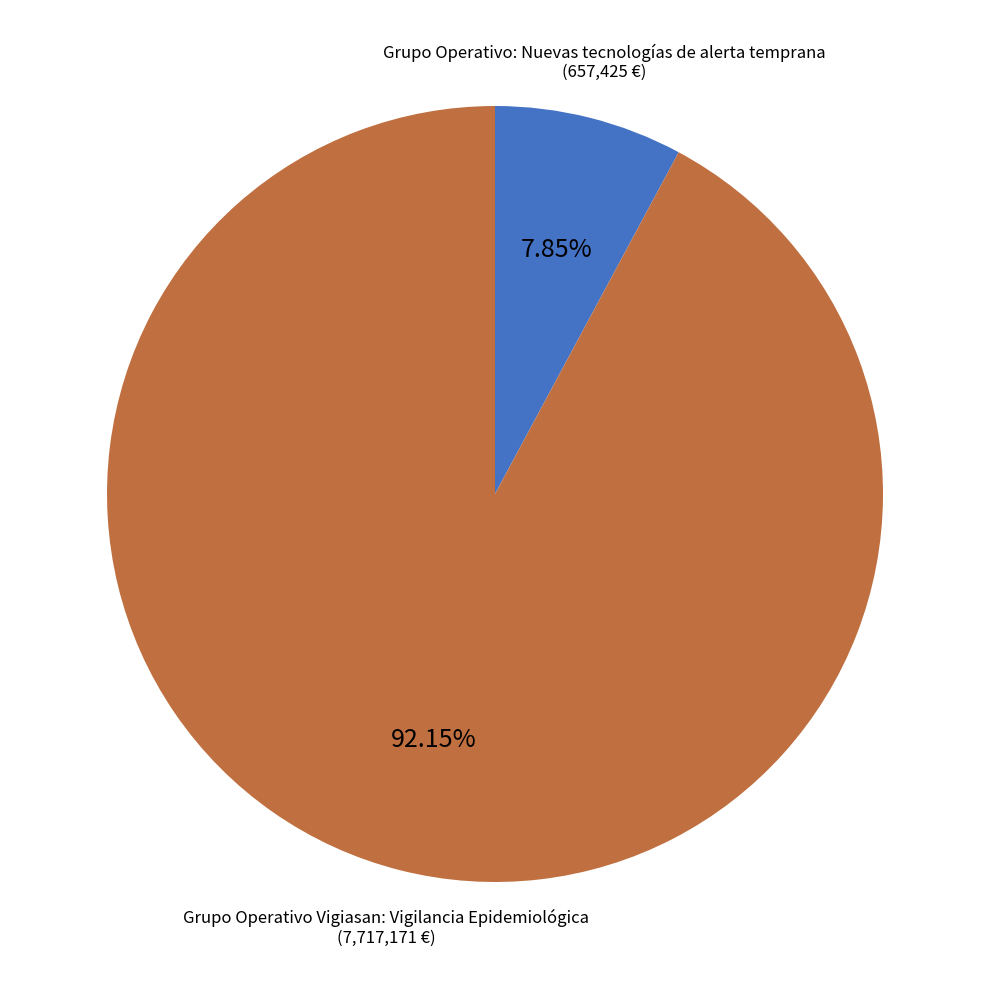

To the nearest percent, what percentage of the pie is Grupo Operativo: Nuevas tecnologías de alerta temprana?

8%